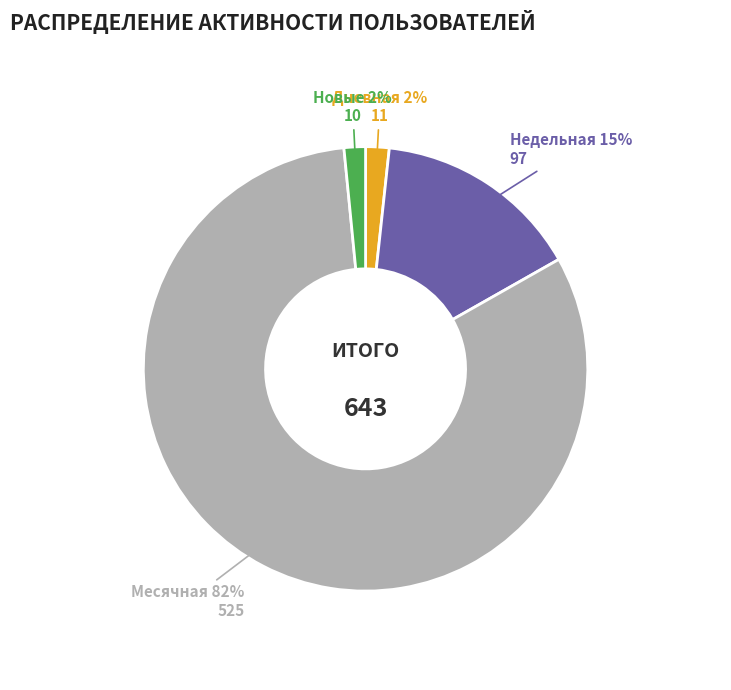

Does any single category account for the majority?

Yes